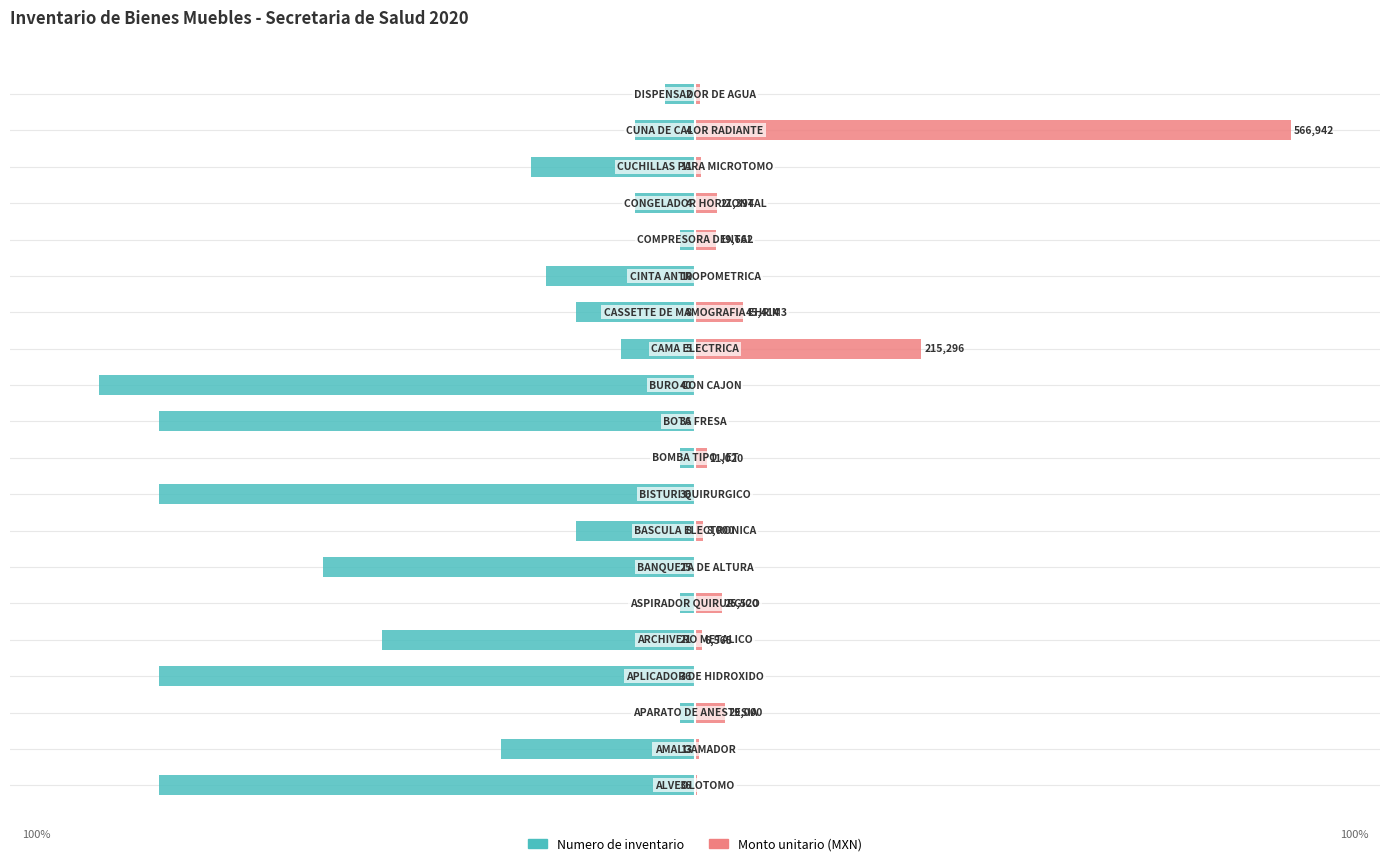

List the series in order of their peak value, lowest first.

Numero de inventario, Monto unitario